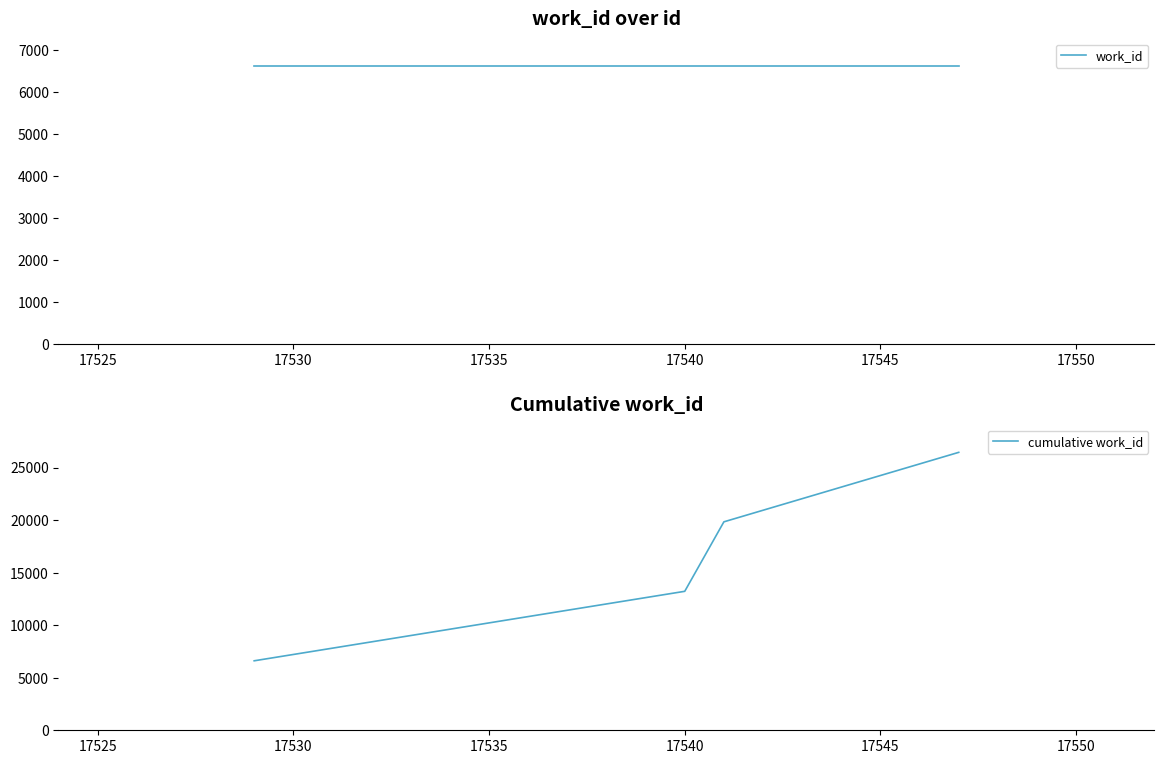

What is the value of the work_id point at the 2nd from the left?

6611